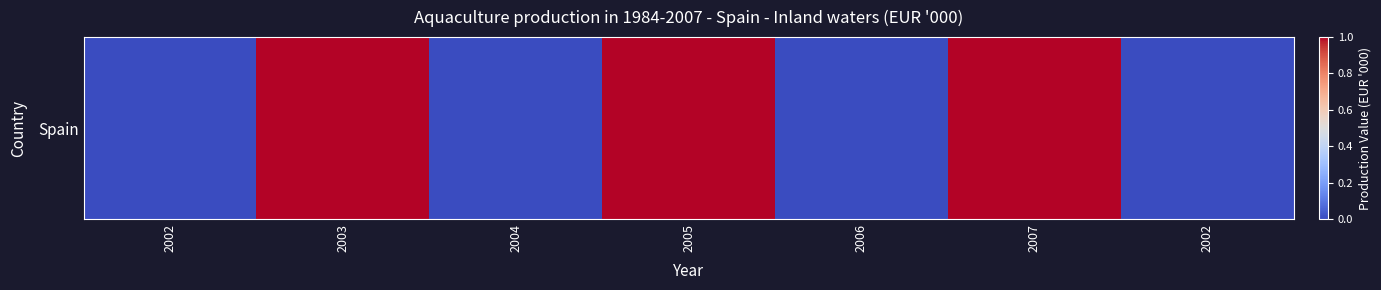

Reading left to right, transcribe all the data shown in this chart.

2002=0	2003=1	2004=0	2005=1	2006=0	2007=1	2002=0